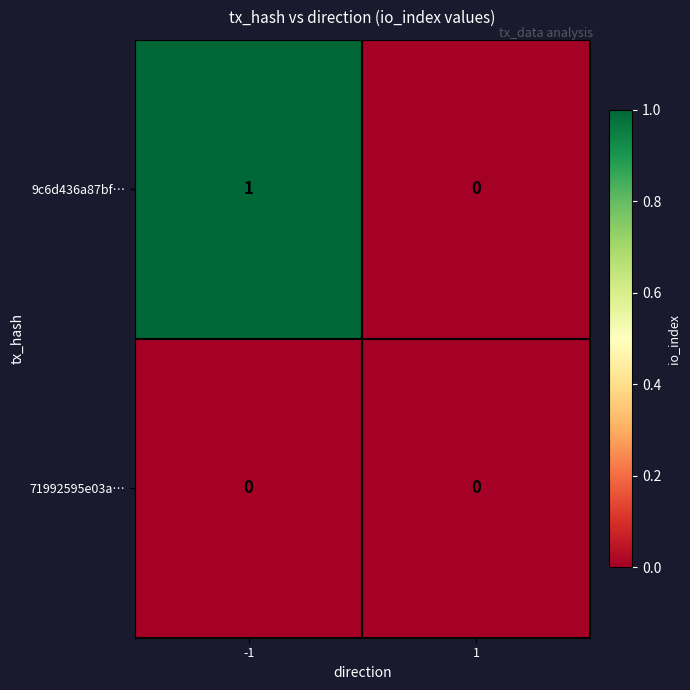

Reading left to right, extract all data points from this chart.

9c6d436a87bf…: -1=1	1=0
71992595e03a…: -1=0	1=0